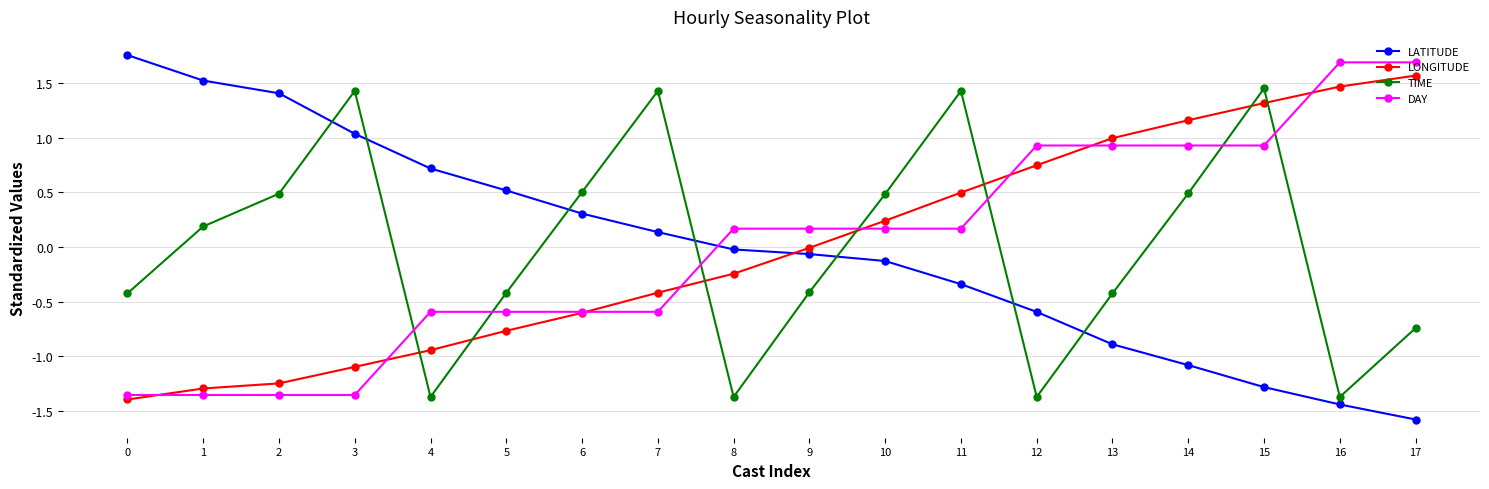

How many lines are shown in the chart?

4